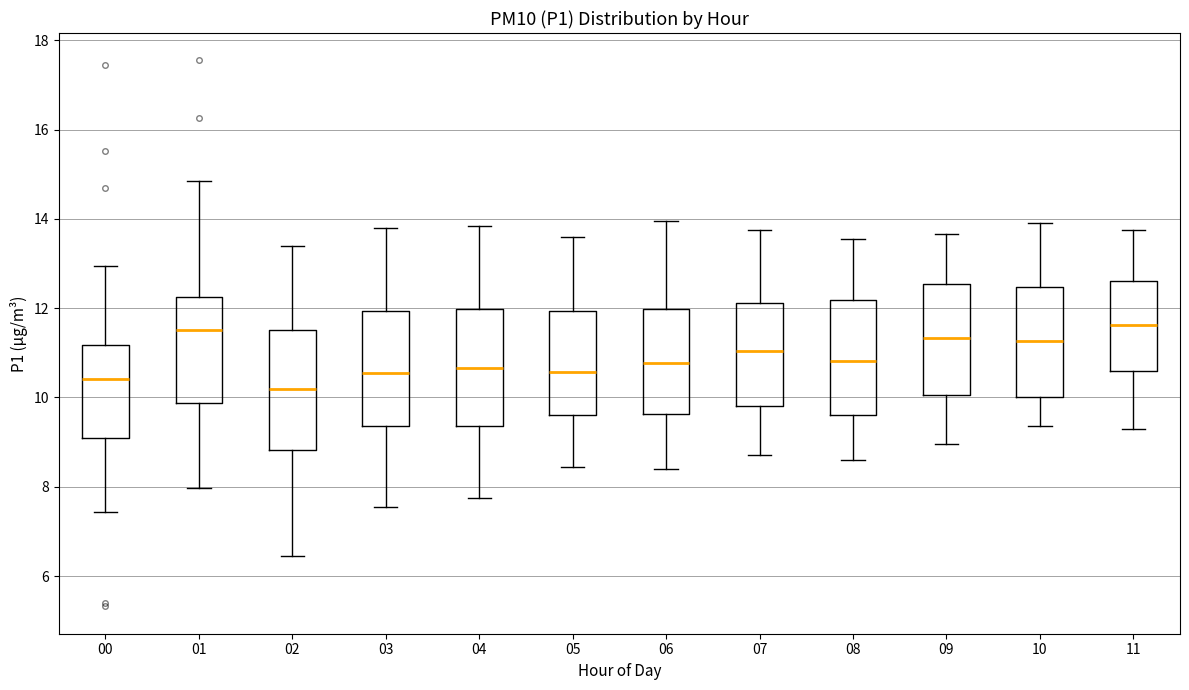

Where is the upper edge of the box at x = 04 on the y-axis? The values are not printed on the chart, so give them approximately, as read against the axis.

12.0